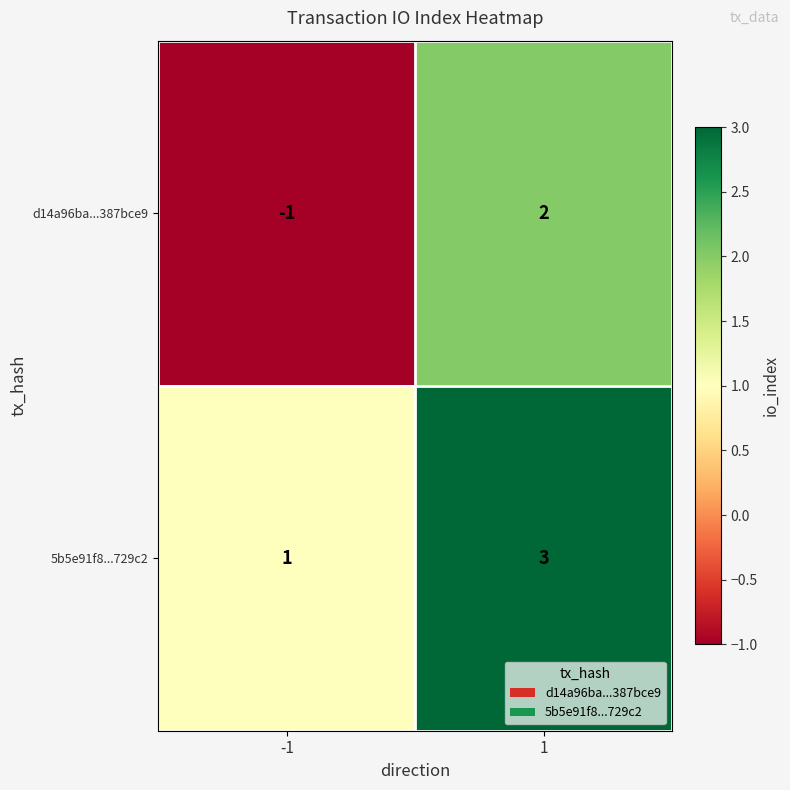

What is the greatest value displayed?

3